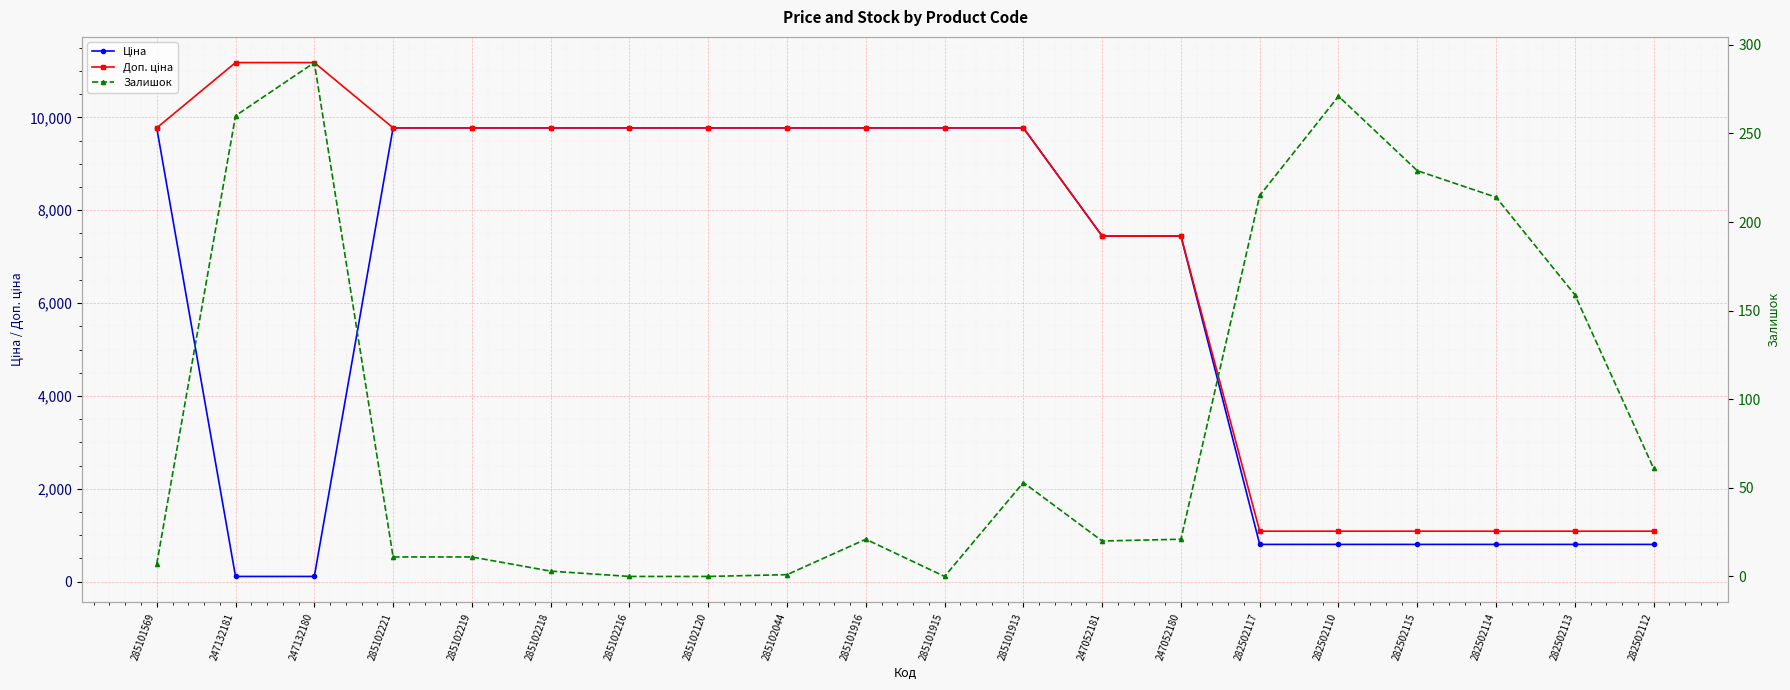

What is the label of the 14th point from the right?

285102216